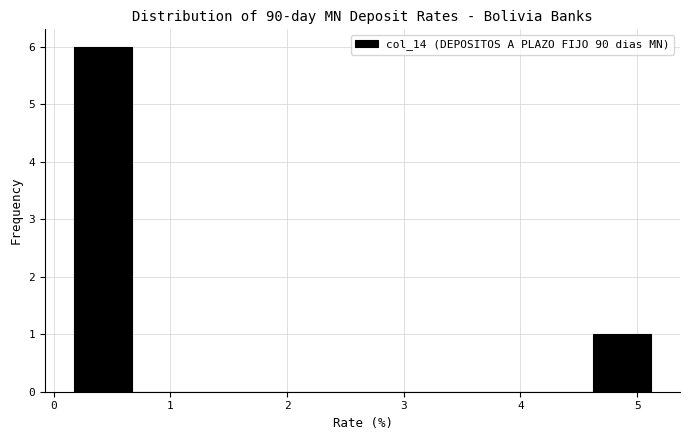

Reading left to right, list every bar in this chart as the range it spans on the x-axis followed by its height. Neither the bar edges nor the heights are printed on the chart, so give them approximately, as read against the axes.

0.2 to 0.7: 6
0.7 to 1.2: 0
1.2 to 1.7: 0
1.7 to 2.2: 0
2.2 to 2.6: 0
2.6 to 3.1: 0
3.1 to 3.6: 0
3.6 to 4.1: 0
4.1 to 4.6: 0
4.6 to 5.1: 1